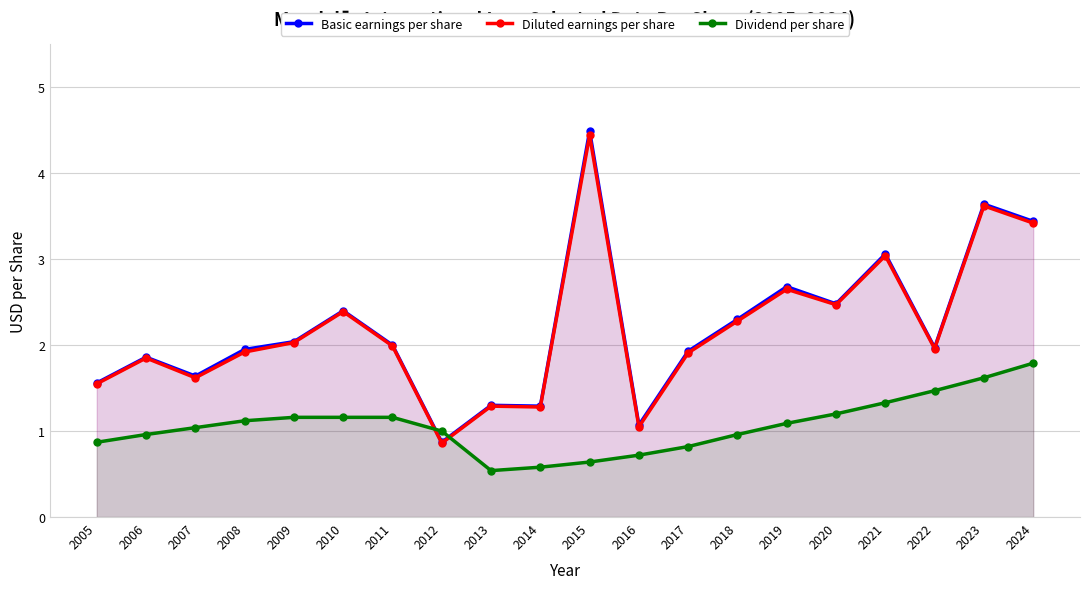

Reading right to left, list all the values displayed in this chart.

Basic earnings per share: 3.4	3.6	2.0	3.1	2.5	2.7	2.3	1.9	1.1	4.5	1.3	1.3	0.9	2.0	2.4	2.0	1.9	1.6	1.9	1.6
Diluted earnings per share: 3.4	3.6	2.0	3.0	2.5	2.6	2.3	1.9	1.1	4.4	1.3	1.3	0.9	2.0	2.4	2.0	1.9	1.6	1.9	1.6
Dividend per share: 1.8	1.6	1.5	1.3	1.2	1.1	1.0	0.8	0.7	0.6	0.6	0.5	1.0	1.2	1.2	1.2	1.1	1.0	1.0	0.9